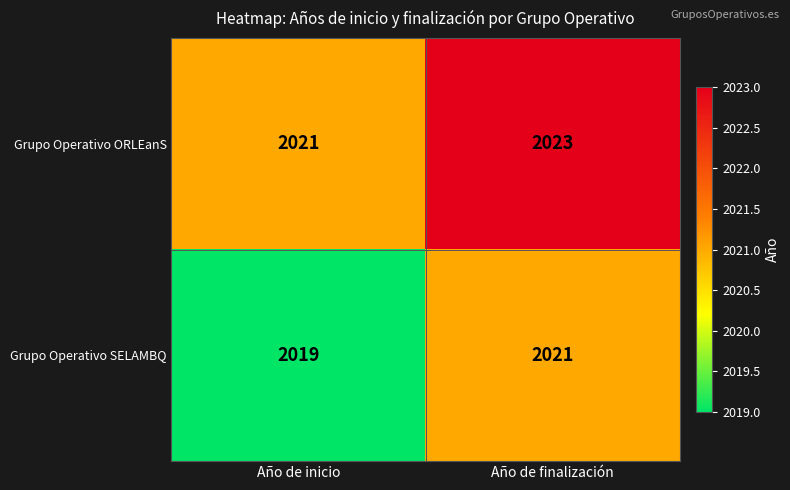

What is the total value across all series at Año de finalización?

4044